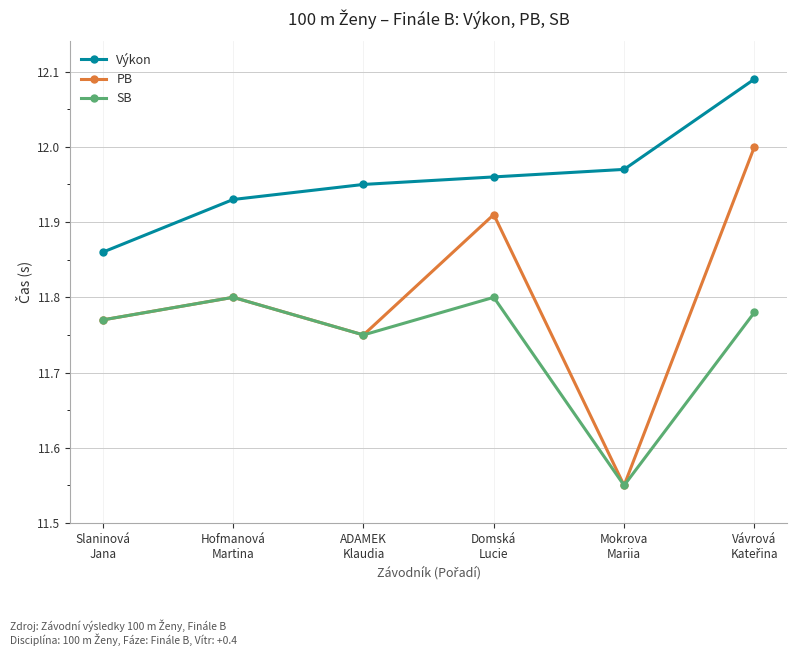

Is it true that Výkon equals 5.0 at Mokrova
Mariia?

False